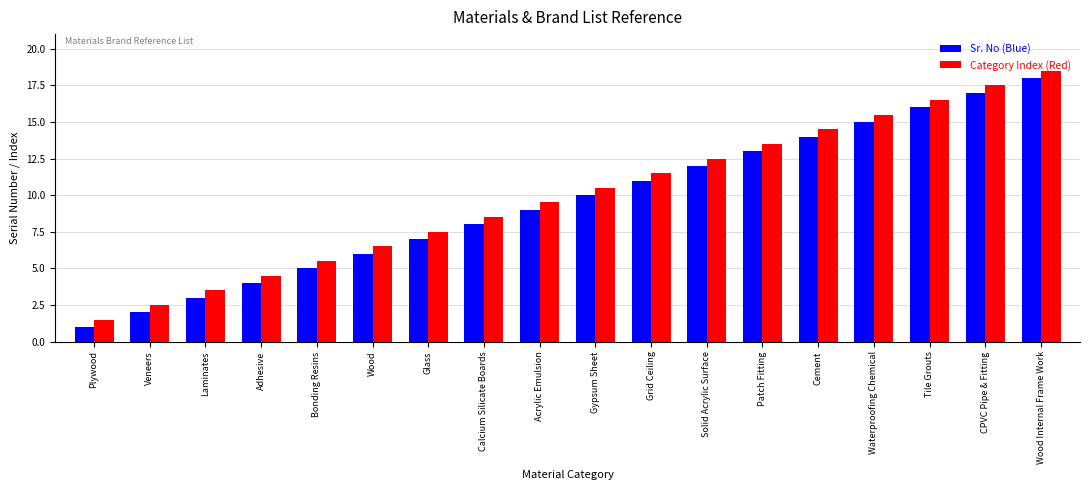

What is the average value of the Category Index (Red) series?

10.0